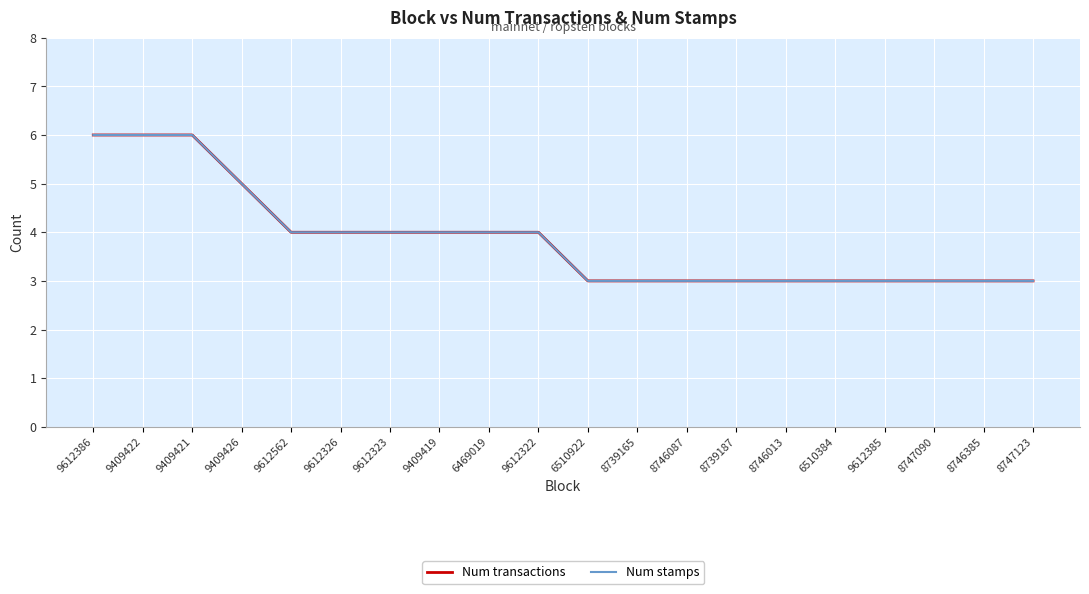

True or false: Num stamps and Num transactions intersect in this chart.

False